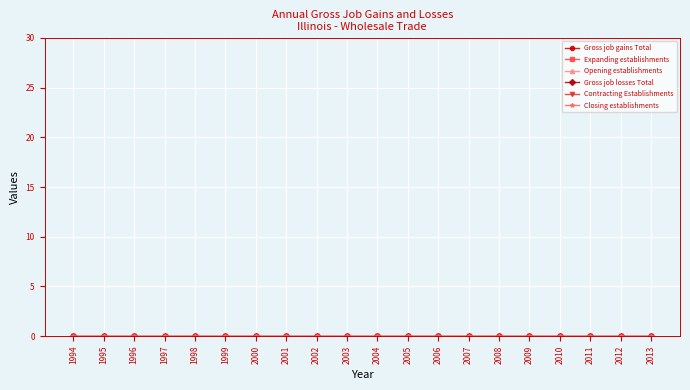

Which has a higher value, 2005 or 1995?

2005